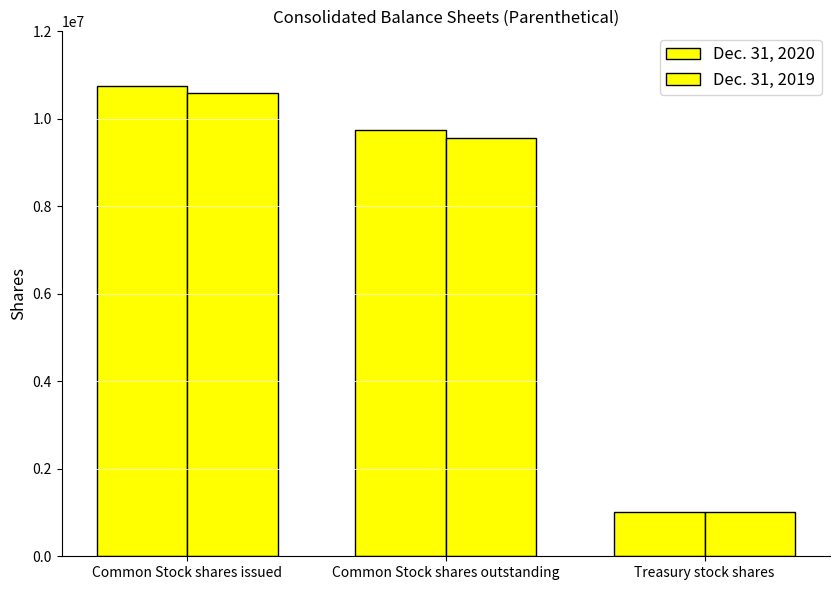

Count the Dec. 31, 2019 values in the range 1015493 to 10586170.

3